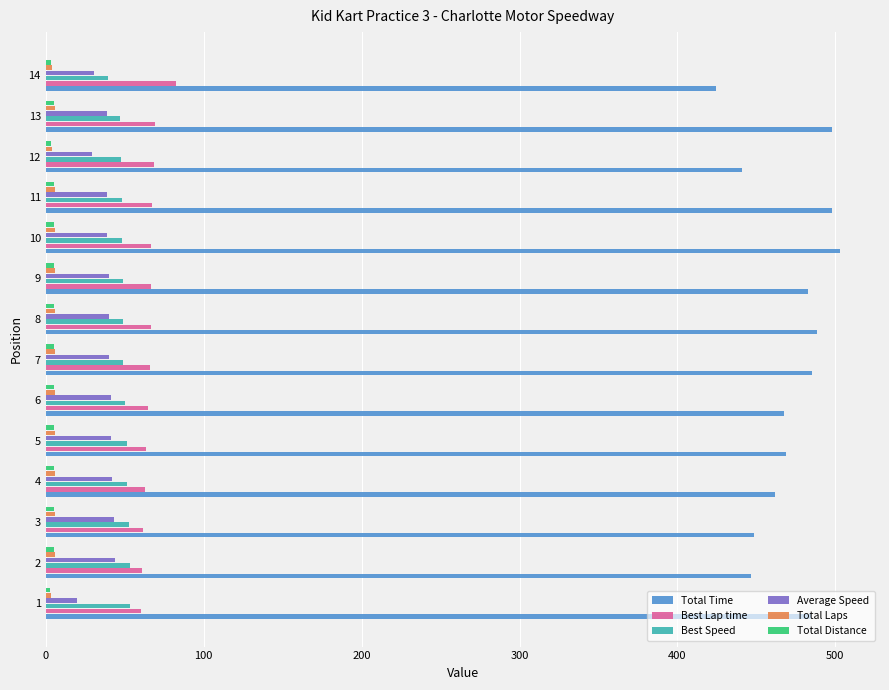

What is the lowest value of the Total Time series?

424.4